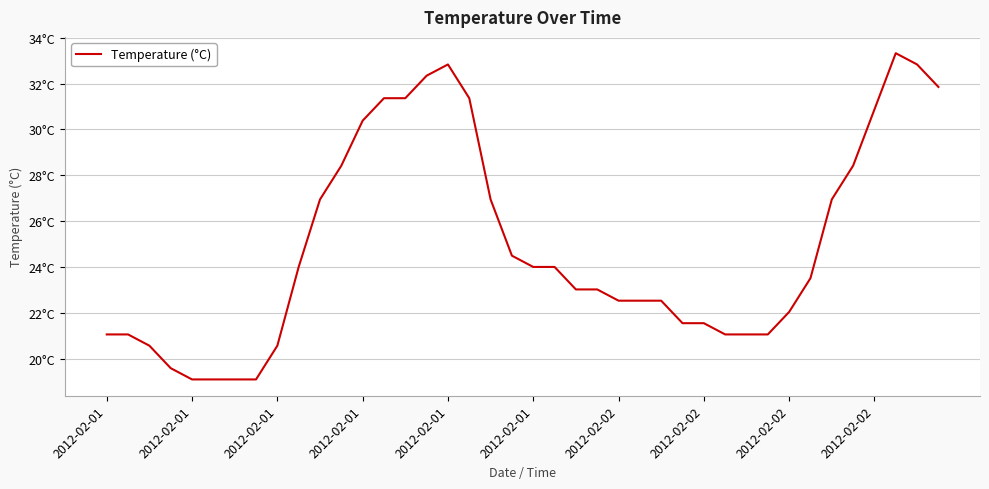

True or false: the data has more than 2 interior local peaks.

False